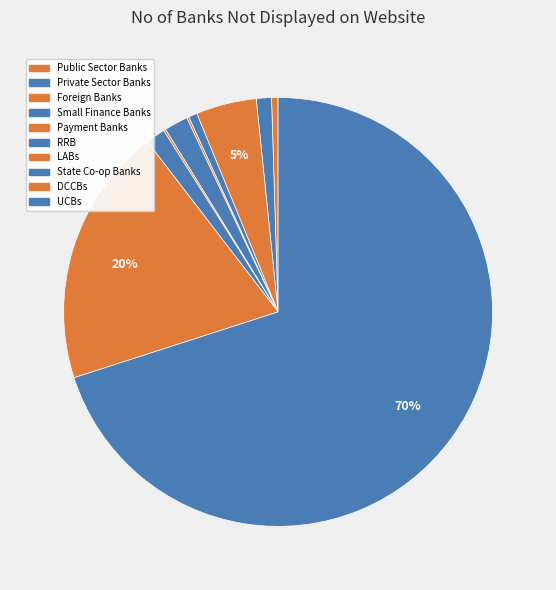

What percentage do UCBs and DCCBs together represent?

89.6%